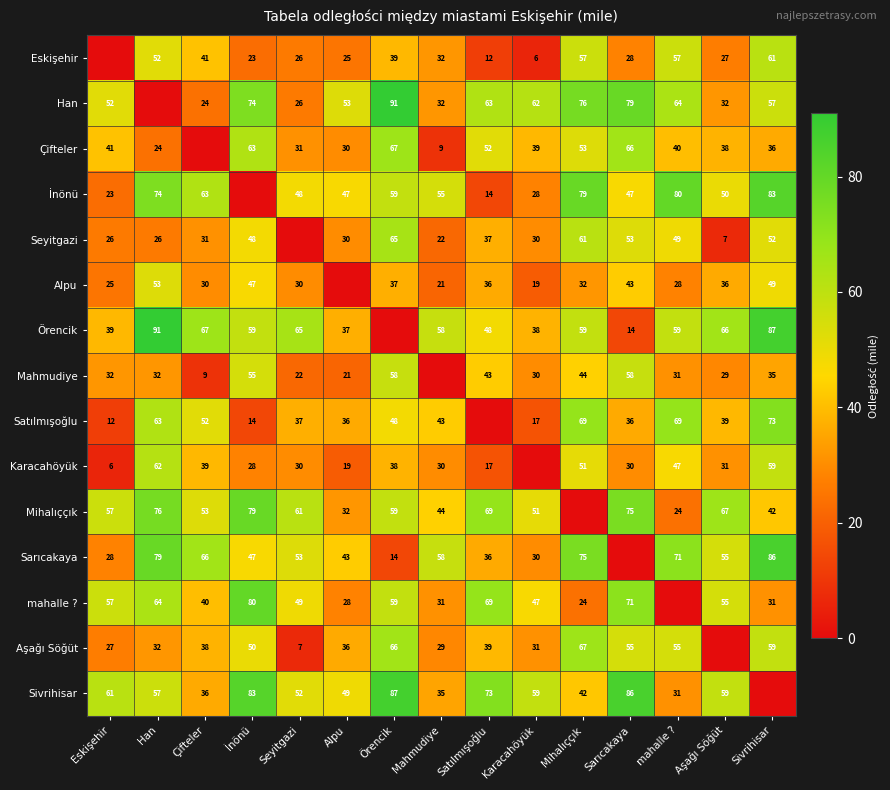

What is the sum of the İnönü values at Eskişehir and Alpu?

70